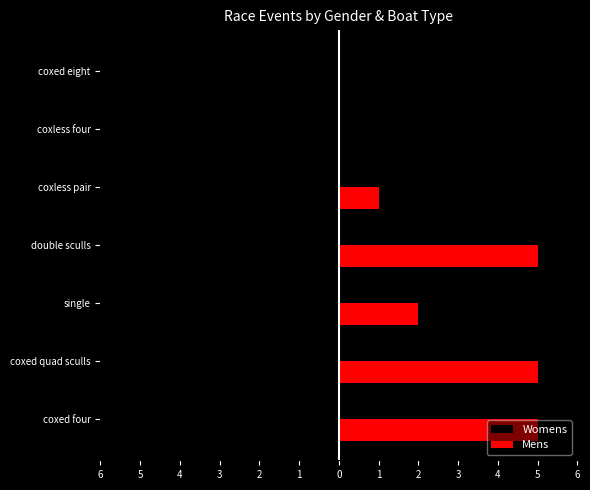

What are all the series names shown in the legend?

Womens, Mens